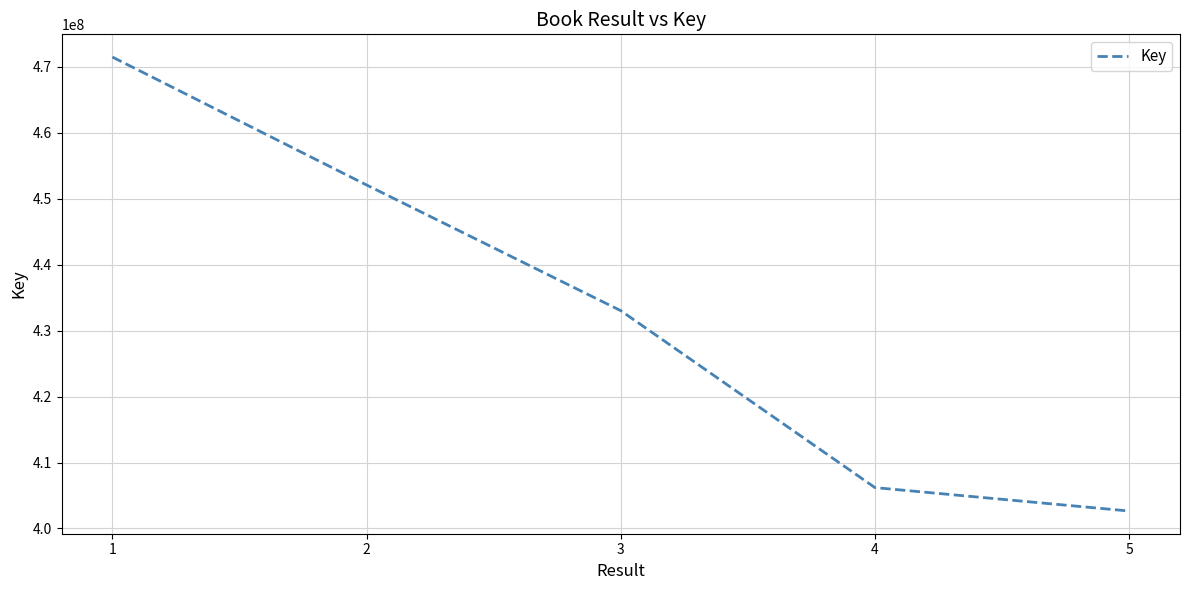

What is the change in value from 4 to 5?

-3551853